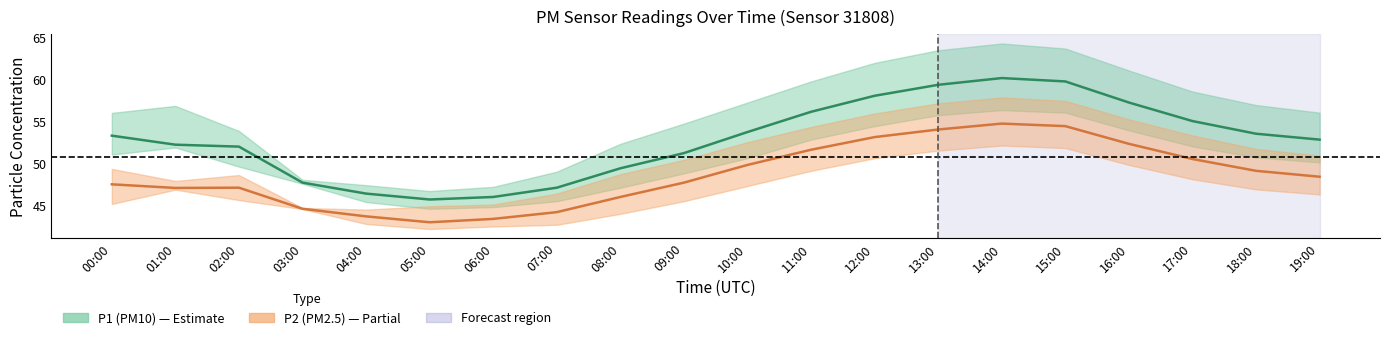

True or false: P2 center and P1 center cross at least once.

False